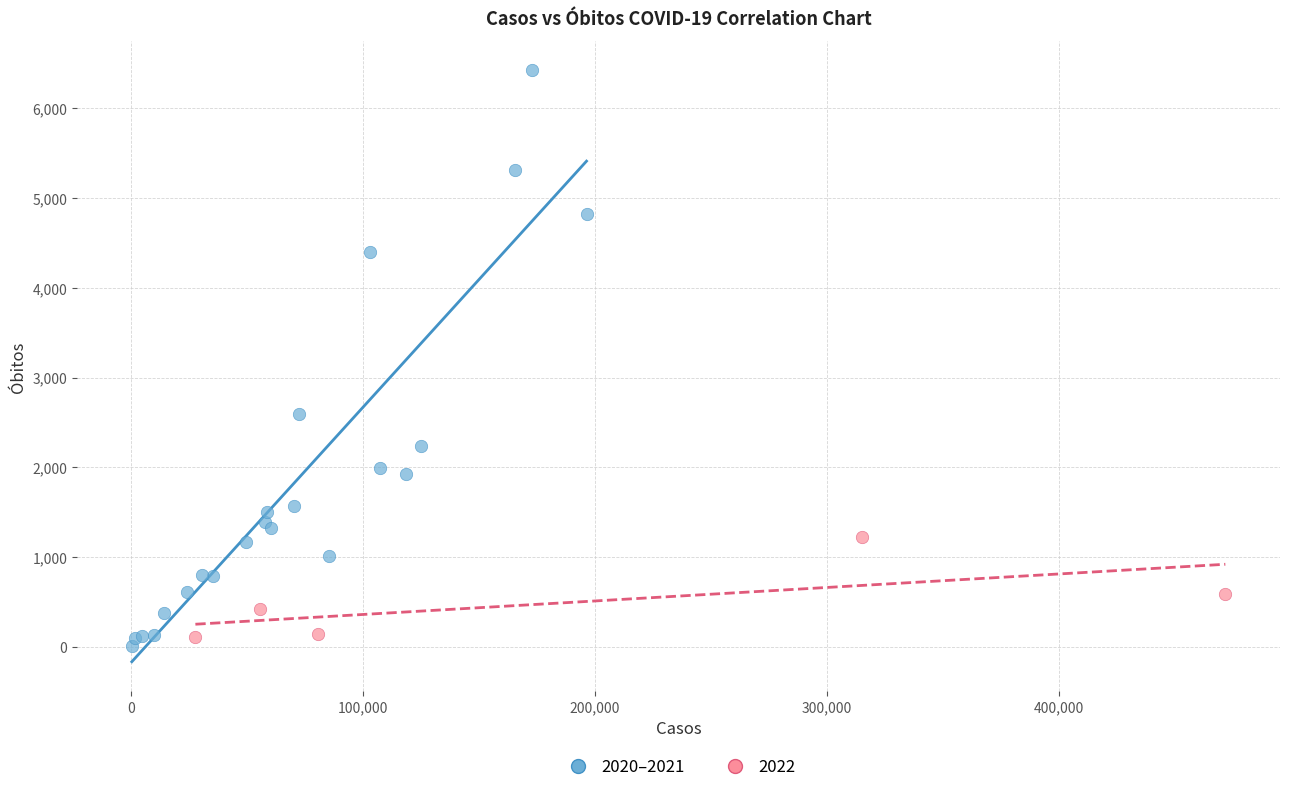

Which series contains the highest Y value?

2020–2021